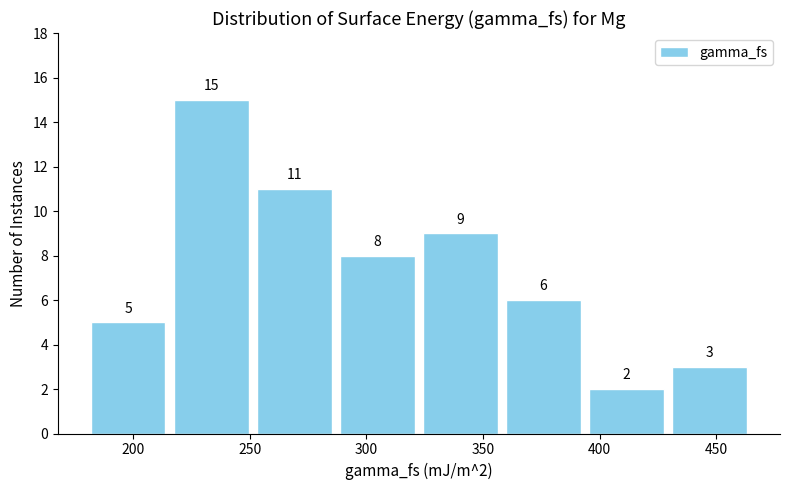

Which range on the x-axis has the tallest bar?

215 to 250